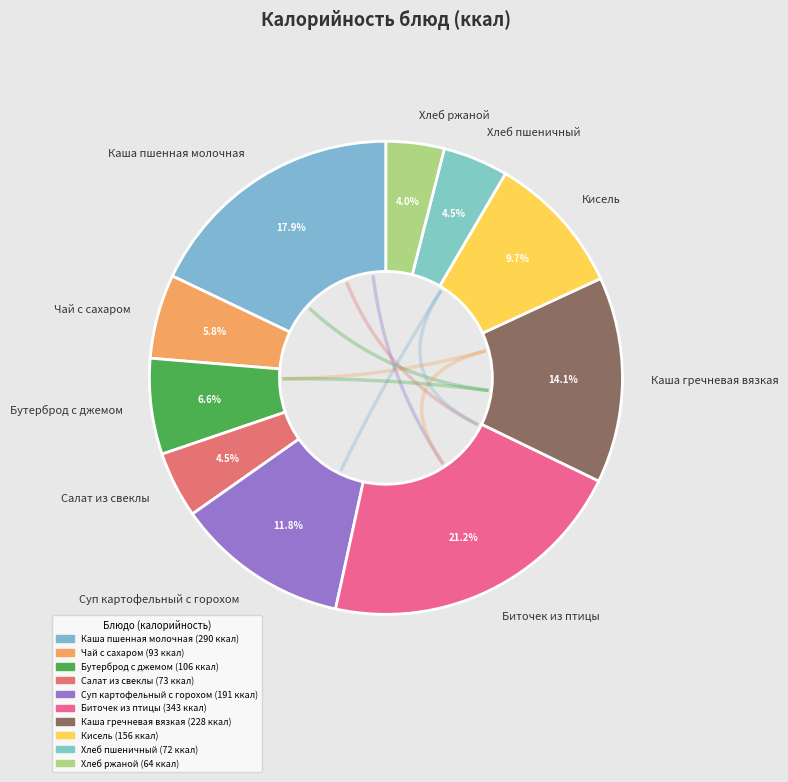

To the nearest percent, what percentage of the pie is Каша пшенная молочная?

18%